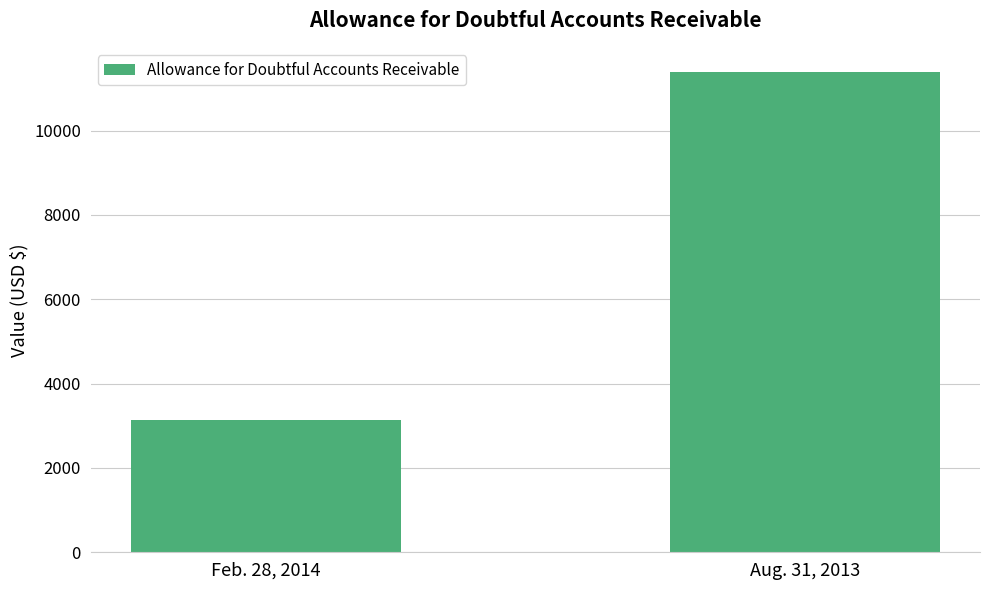

Reading left to right, transcribe all the data shown in this chart.

Feb. 28, 2014=3143	Aug. 31, 2013=11392